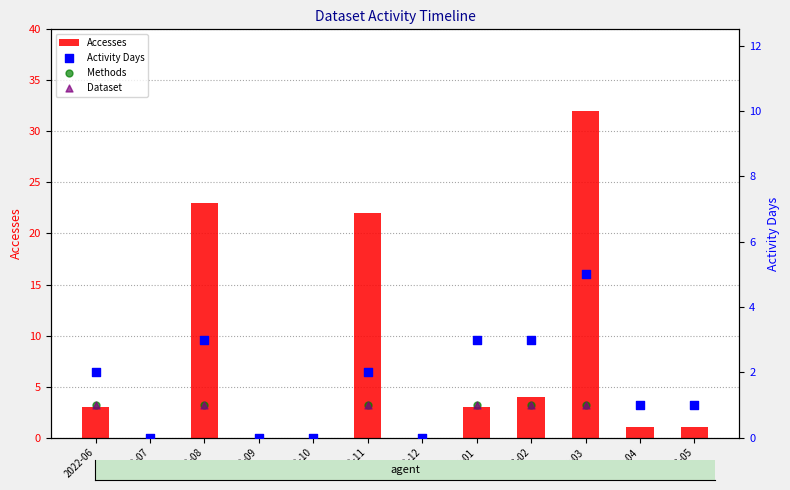

Which series has the largest total across all categories?

Accesses